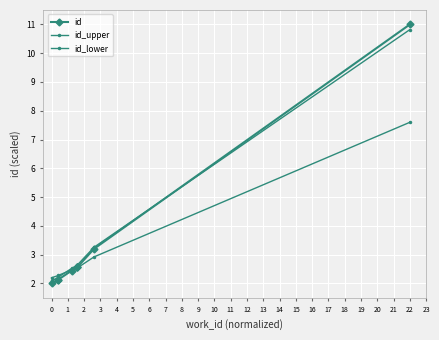

What is the approximate value of id at 0?

2.0